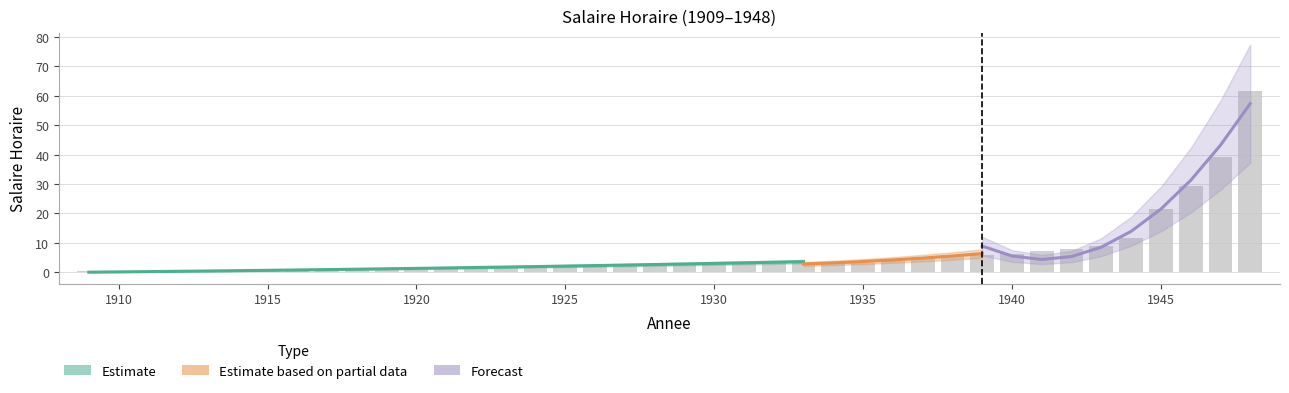

Rank the categories by value from highest to lowest.

1948, 1947, 1946, 1945, 1944, 1943, 1942, 1941, 1940, 1939, 1938, 1937, 1936, 1930, 1931, 1932, 1935, 1934, 1933, 1929, 1928, 1927, 1926, 1925, 1924, 1920, 1923, 1922, 1921, 1919, 1918, 1917, 1916, 1915, 1912, 1913, 1914, 1910, 1911, 1909